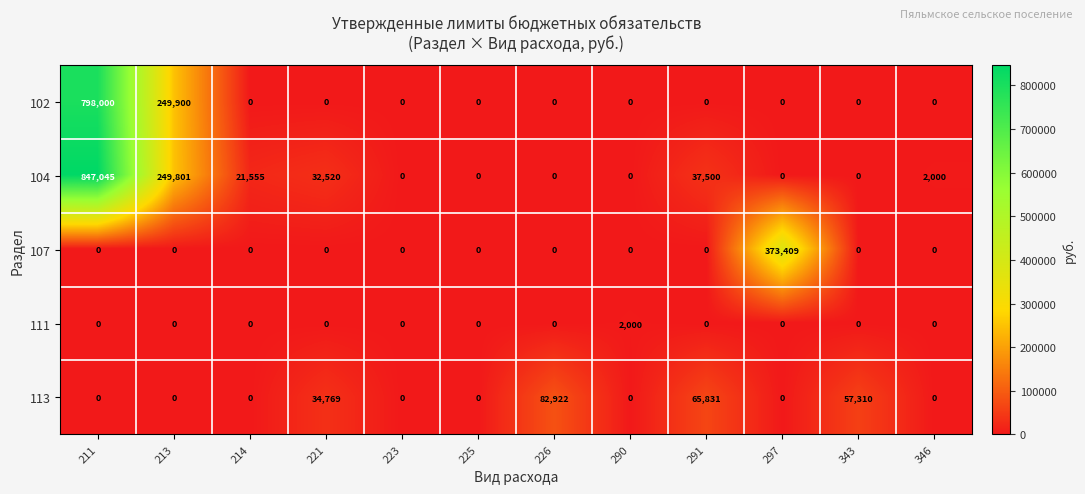

The 113 series shows 82922 at 226. True or false?

True